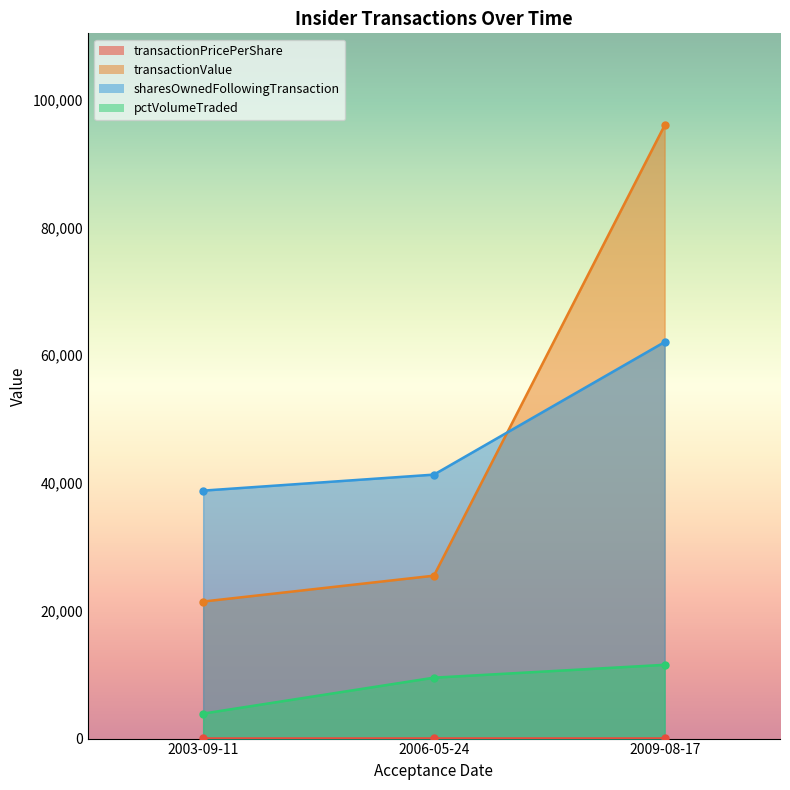

Reading left to right, list all the values displayed in this chart.

transactionPricePerShare: 2003-09-11=14.3	2006-05-24=17.0	2009-08-17=16.0
transactionValue: 2003-09-11=21450.0	2006-05-24=25500.0	2009-08-17=96000.0
sharesOwnedFollowingTransaction: 2003-09-11=38816.0	2006-05-24=41321.0	2009-08-17=62081.0
pctVolumeTraded: 2003-09-11=3912.0	2006-05-24=9535.0	2009-08-17=11546.0